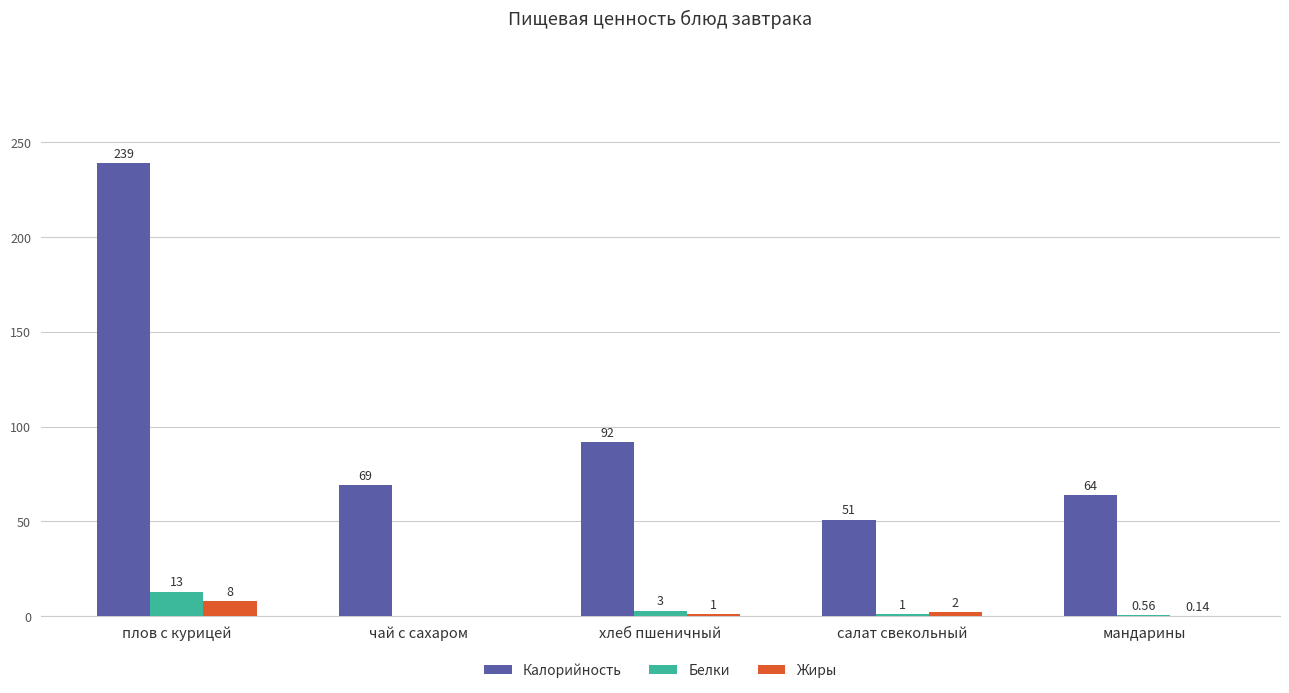

What is the sum of the Жиры values at мандарины and плов с курицей?

8.1